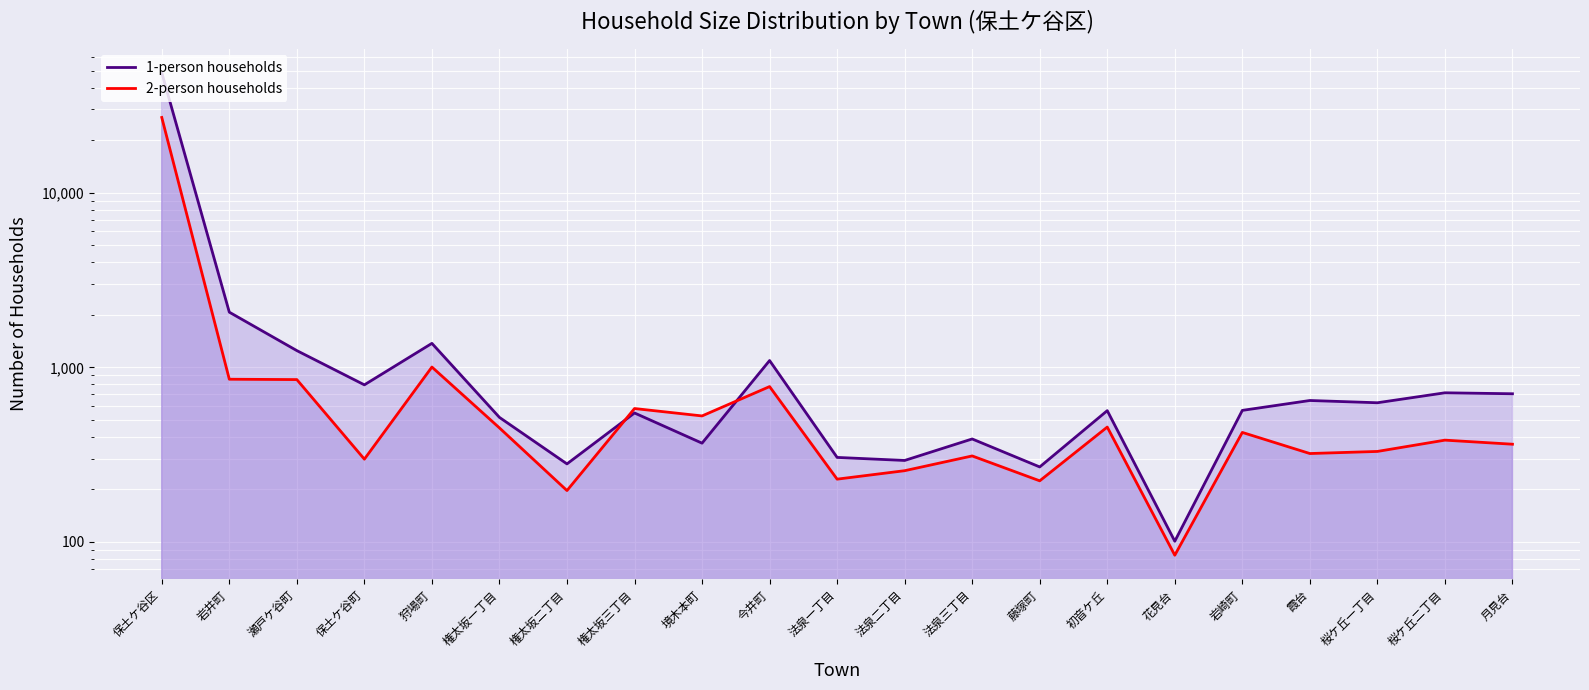

Which series changed the most between 狩場町 and 権太坂三丁目?

1-person households